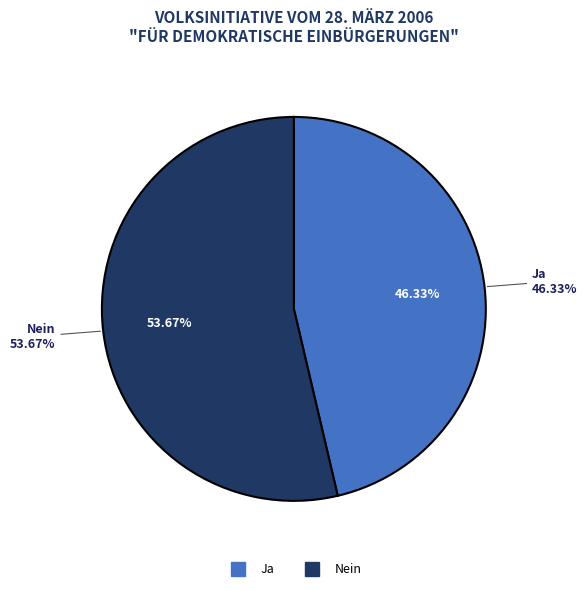

Rank the categories by value from highest to lowest.

Nein, Ja